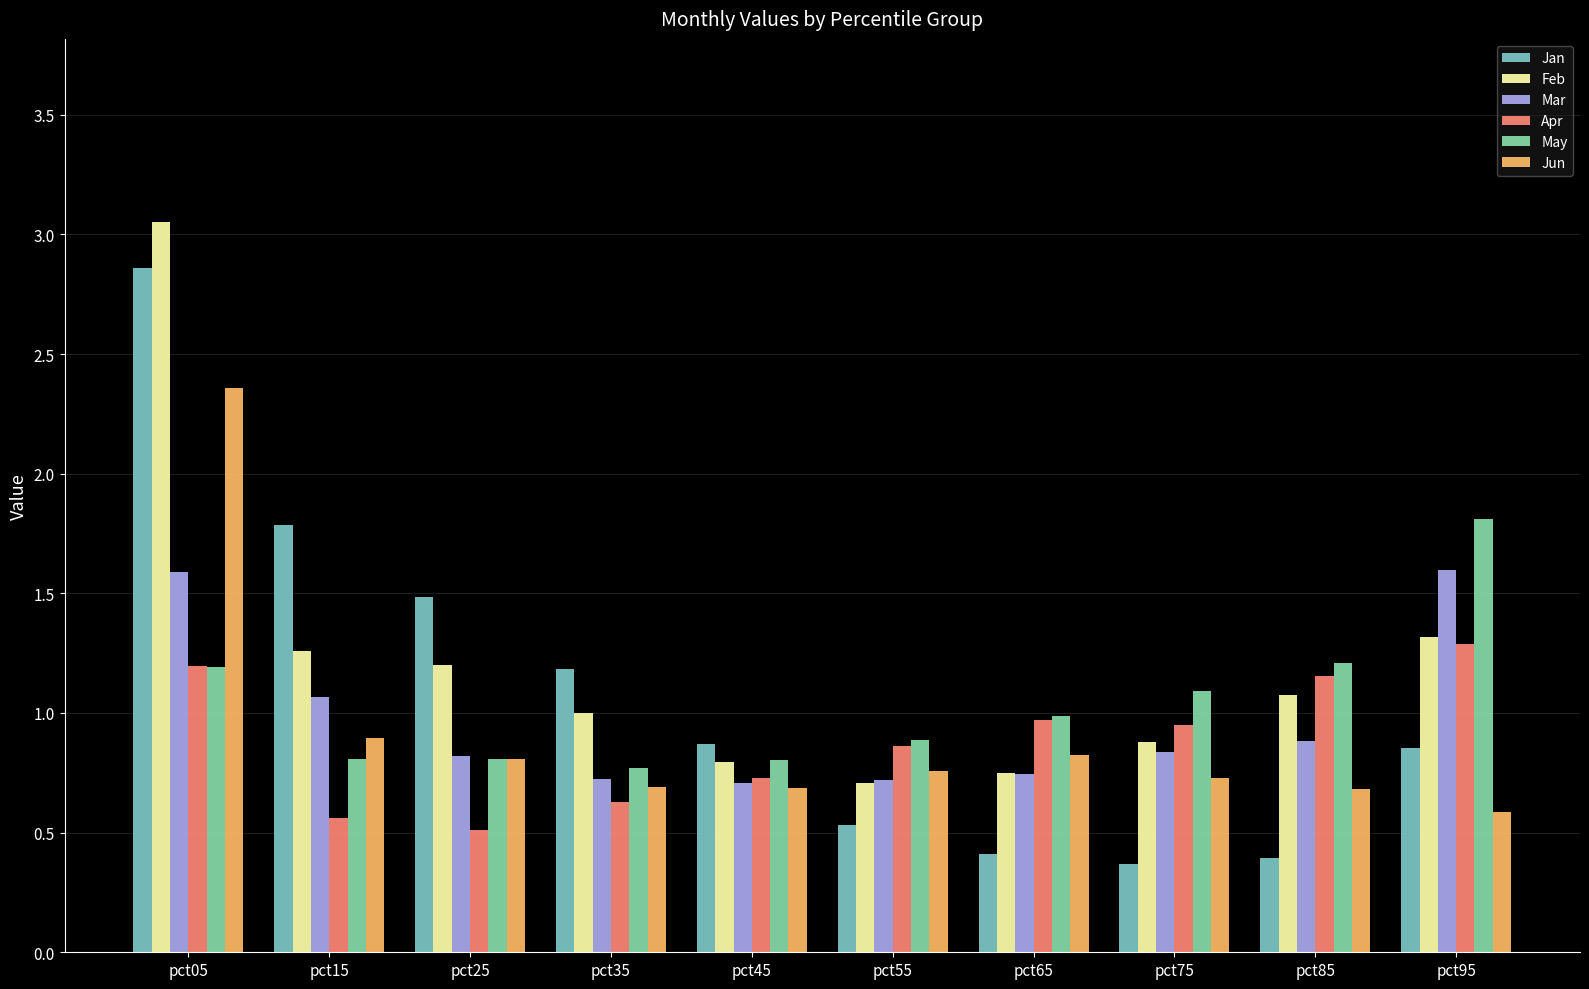

Reading left to right, extract all data points from this chart.

Jan: 2.9	1.8	1.5	1.2	0.9	0.5	0.4	0.4	0.4	0.9
Feb: 3.1	1.3	1.2	1.0	0.8	0.7	0.7	0.9	1.1	1.3
Mar: 1.6	1.1	0.8	0.7	0.7	0.7	0.7	0.8	0.9	1.6
Apr: 1.2	0.6	0.5	0.6	0.7	0.9	1.0	1.0	1.2	1.3
May: 1.2	0.8	0.8	0.8	0.8	0.9	1.0	1.1	1.2	1.8
Jun: 2.4	0.9	0.8	0.7	0.7	0.8	0.8	0.7	0.7	0.6